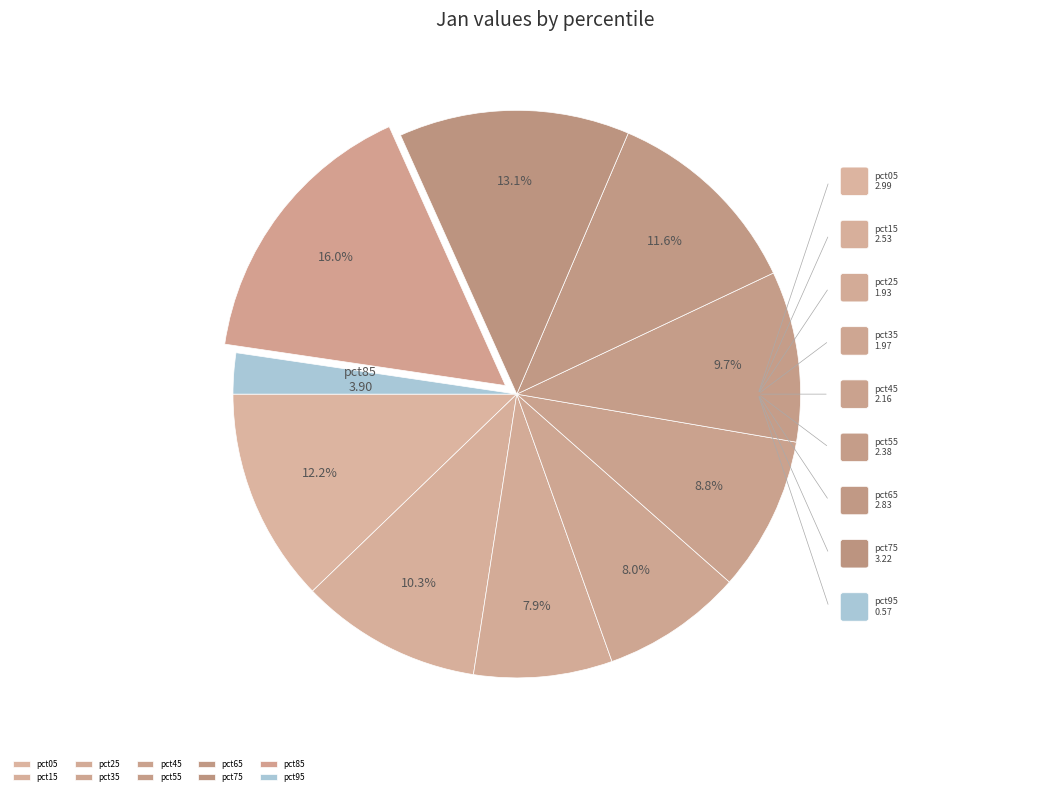

Combined, do pct35 and pct15 account for over 50%?

No